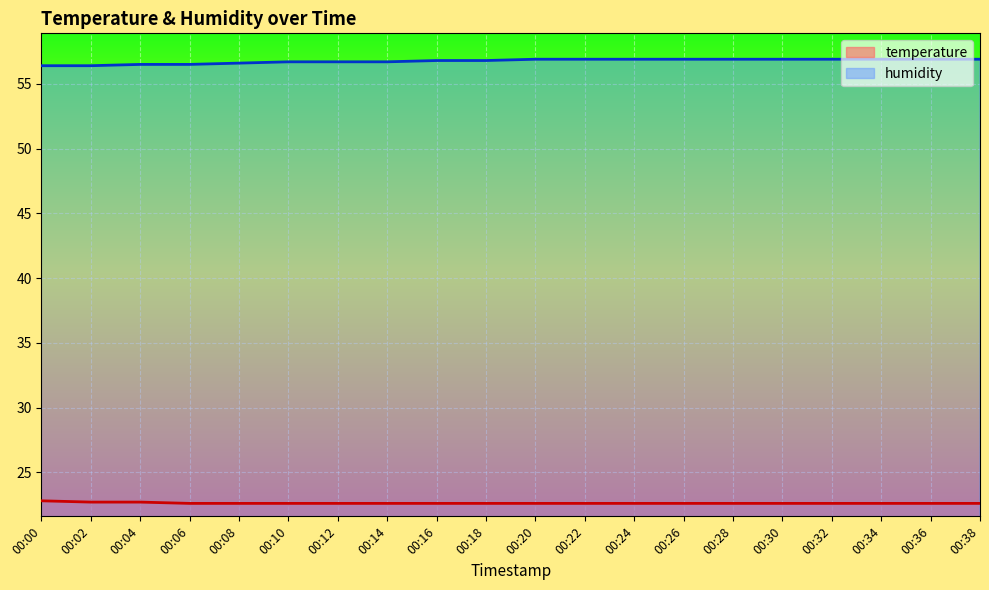

What is the minimum value for humidity?

56.4